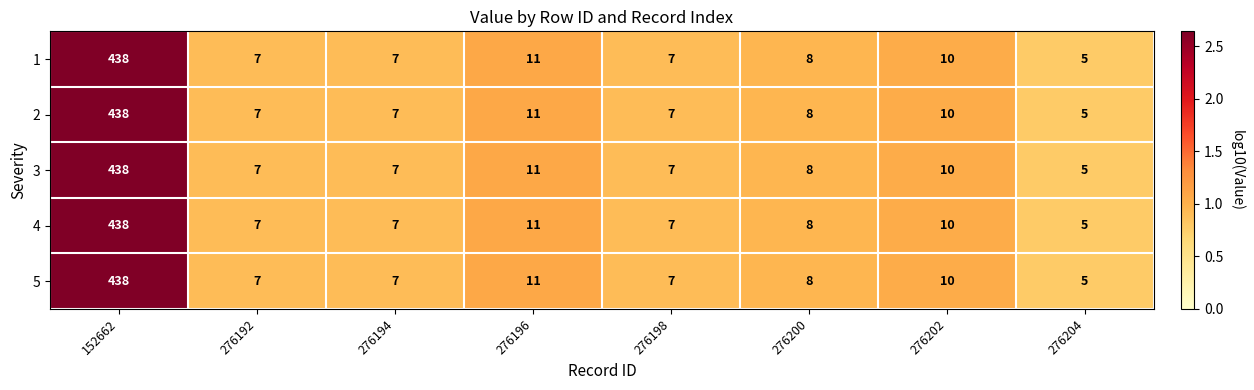

At which label is 4 closest to 221?

276196